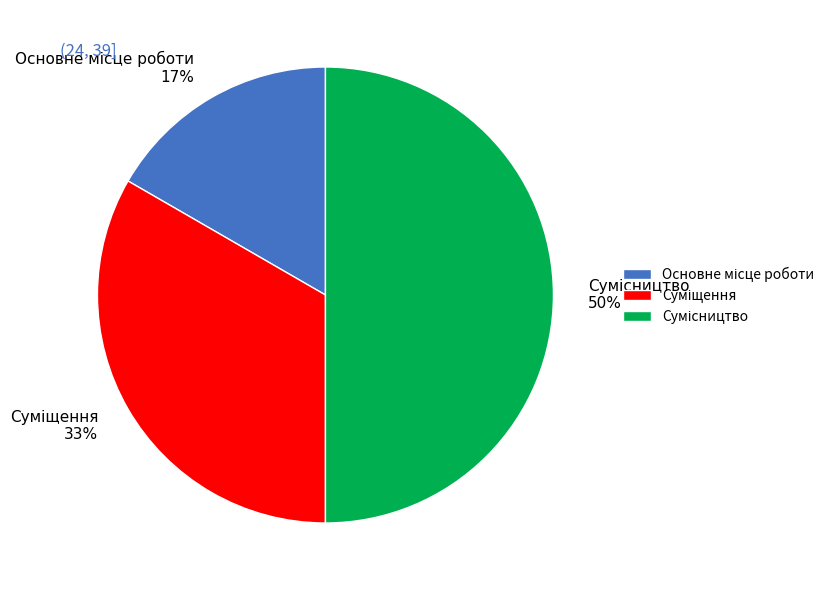

To the nearest percent, what is the difference between the largest and smallest slice percentages?

33%